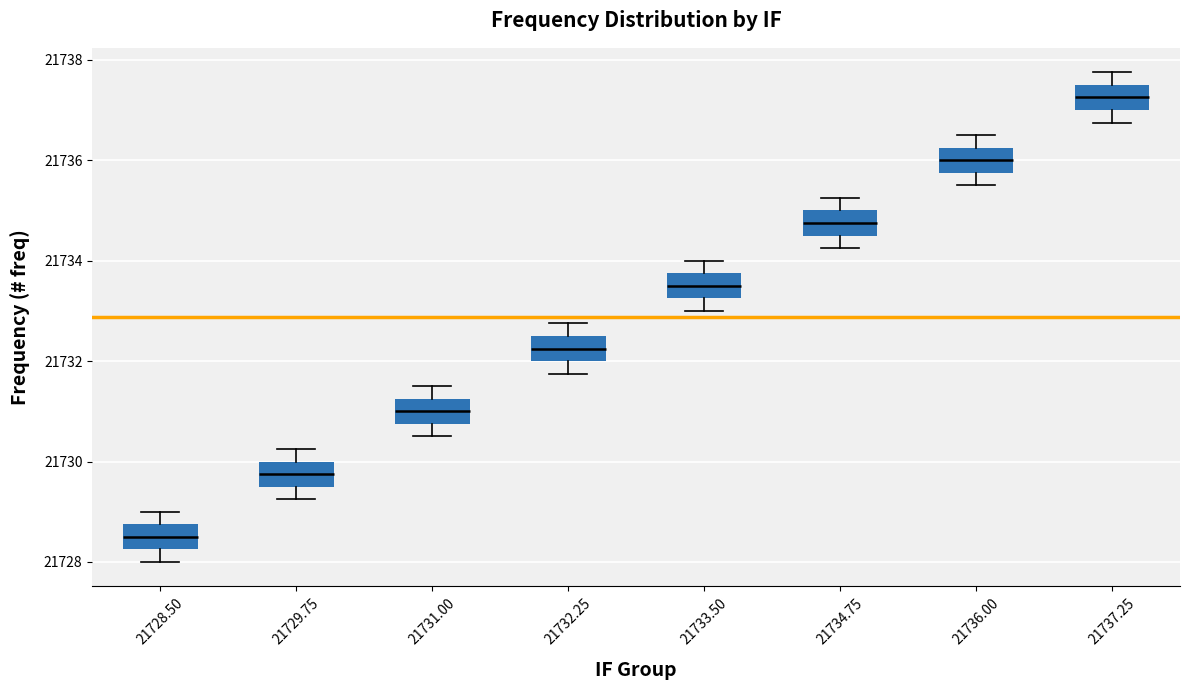

Reading left to right, transcribe this box plot: for each box, give where its median line is, the range the box spans, and where its two whiskers end, as read against the y-axis. The values are not printed on the chart, so give them approximately, as read against the axis.

21728.50: median 21728.6, box 21728.2 to 21728.8, whiskers 21728.0 to 21729.0
21729.75: median 21729.8, box 21729.6 to 21730.0, whiskers 21729.2 to 21730.2
21731.00: median 21731.0, box 21730.8 to 21731.2, whiskers 21730.6 to 21731.6
21732.25: median 21732.2, box 21732.0 to 21732.6, whiskers 21731.8 to 21732.8
21733.50: median 21733.6, box 21733.2 to 21733.8, whiskers 21733.0 to 21734.0
21734.75: median 21734.8, box 21734.6 to 21735.0, whiskers 21734.2 to 21735.2
21736.00: median 21736.0, box 21735.8 to 21736.2, whiskers 21735.6 to 21736.6
21737.25: median 21737.2, box 21737.0 to 21737.6, whiskers 21736.8 to 21737.8